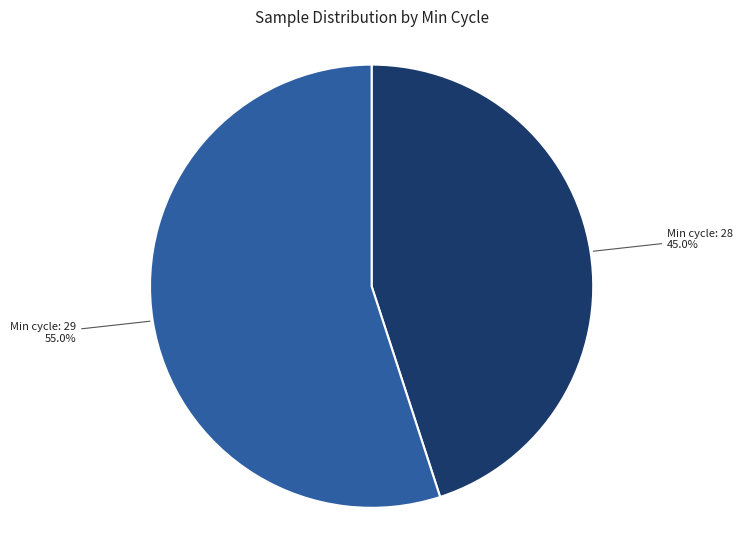

Is there a majority slice in this chart?

Yes